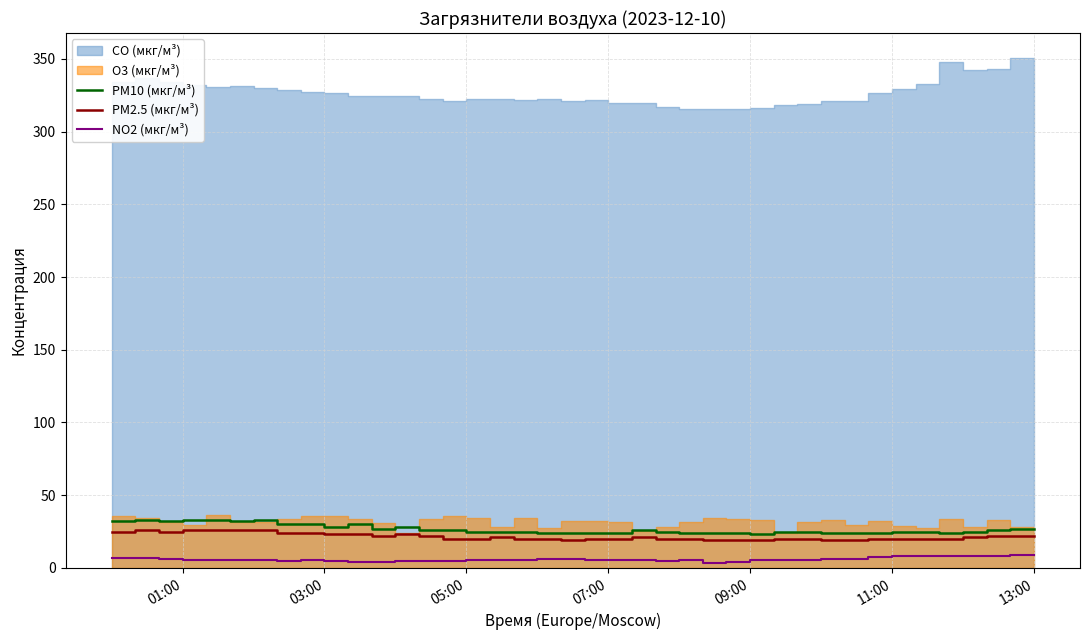

True or false: NO2 (мкг/м³) has a value of 8.2 at 11:00.

True